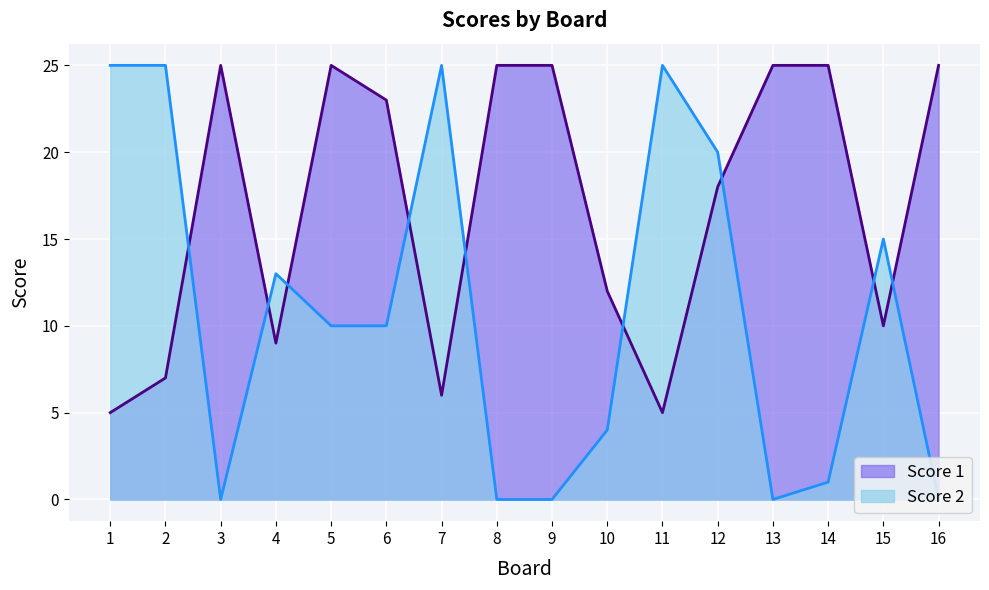

Reading left to right, what are all the values shown in this chart?

Score 1: 1=5	2=7	3=25	4=9	5=25	6=23	7=6	8=25	9=25	10=12	11=5	12=18	13=25	14=25	15=10	16=25
Score 2: 1=25	2=25	3=0	4=13	5=10	6=10	7=25	8=0	9=0	10=4	11=25	12=20	13=0	14=1	15=15	16=0